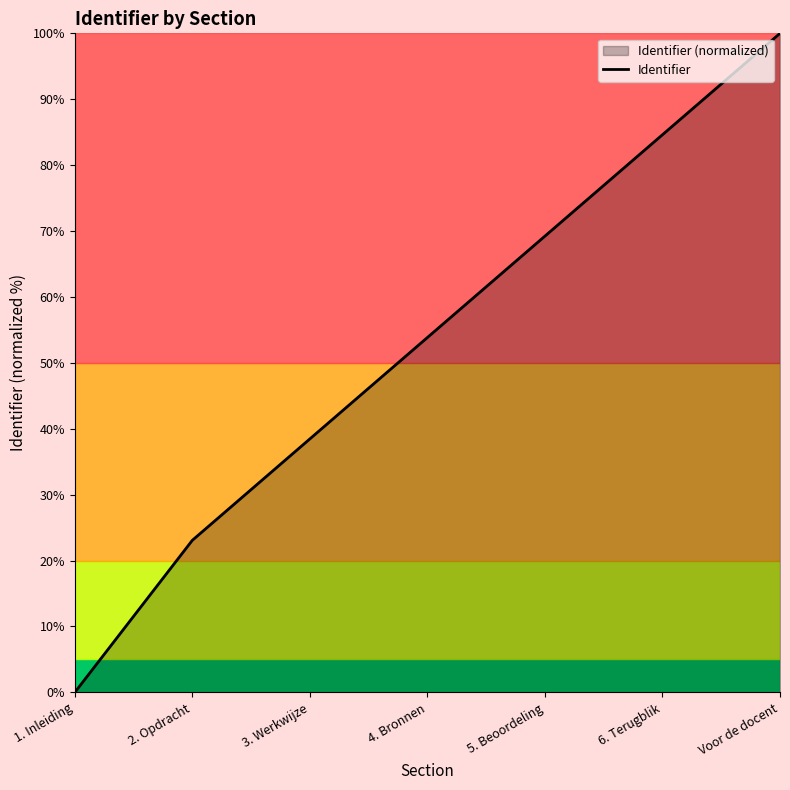

What is the change in value from 2. Opdracht to 5. Beoordeling?

+46.2